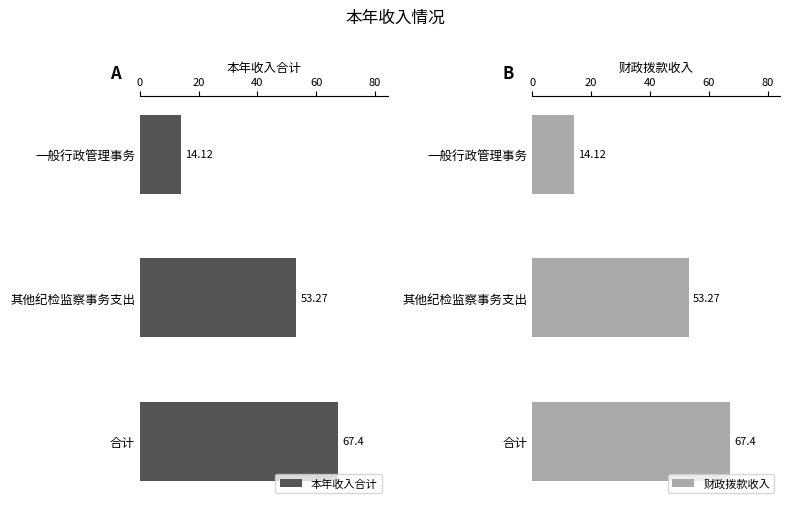

What are all the series names shown in the legend?

本年收入合计, 财政拨款收入